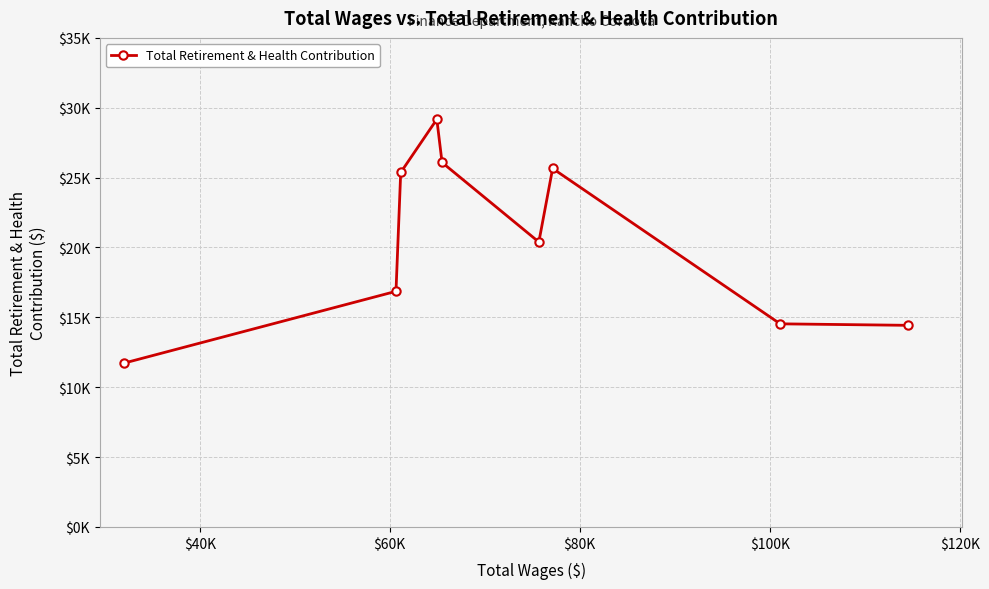

Is this an area chart (filled region under the line)?

No